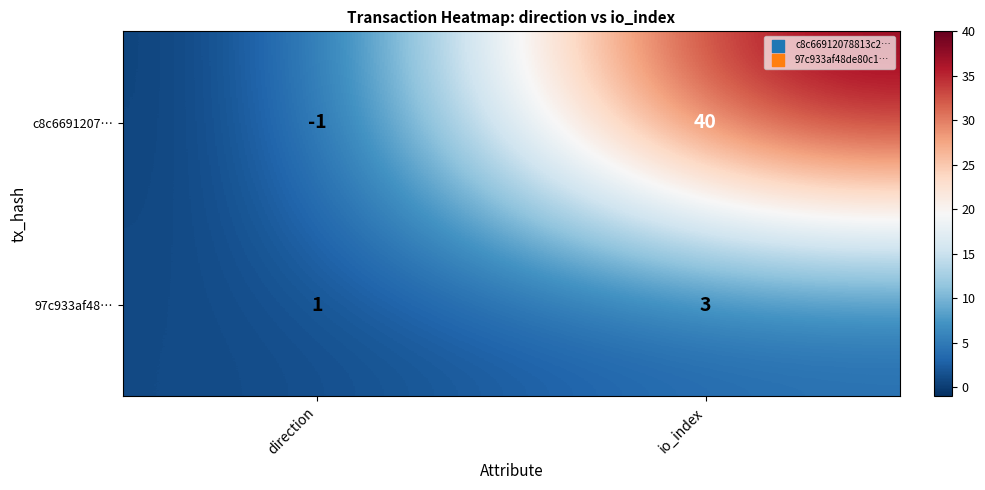

What value does the 97c933af48… series have at io_index?

3